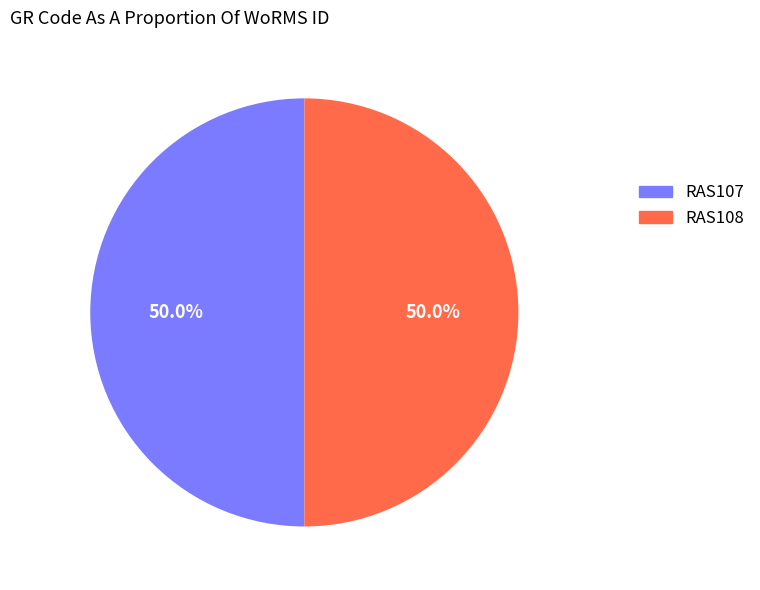

How many slices are in this pie chart?

2